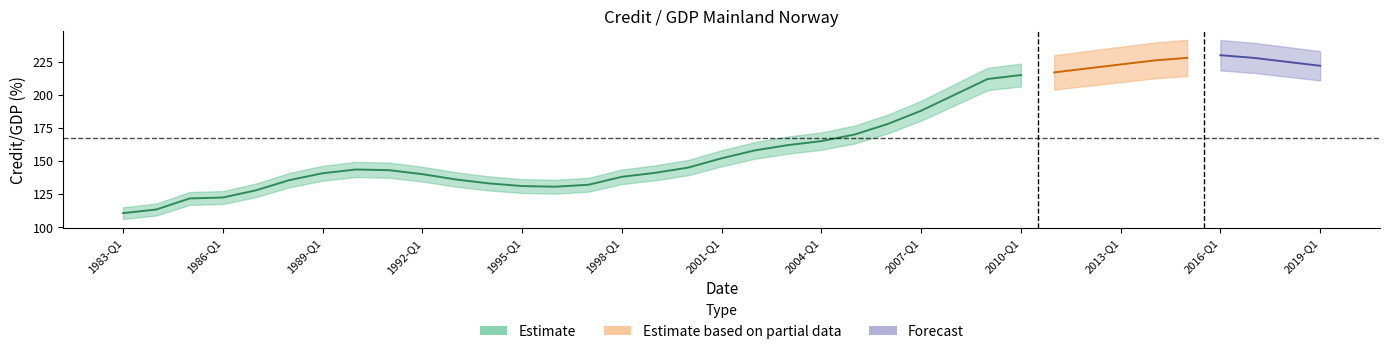

Reading left to right, extract all data points from this chart.

Credit_GDP=110.5	1=113.3	2=121.6	3=122.3	4=127.8	5=135.5	6=140.7	7=143.5	8=143.0	9=140.0	10=136.0	11=133.0	12=131.0	13=130.5	14=132.0	15=138.0	16=141.0	17=145.0	18=152.0	19=158.0	20=162.0	21=165.0	22=170.0	23=178.0	24=188.0	25=200.0	26=212.0	27=215.0	28=217.0	29=220.0	30=223.0	31=226.0	32=228.0	33=230.0	34=228.0	35=225.0	36=222.0